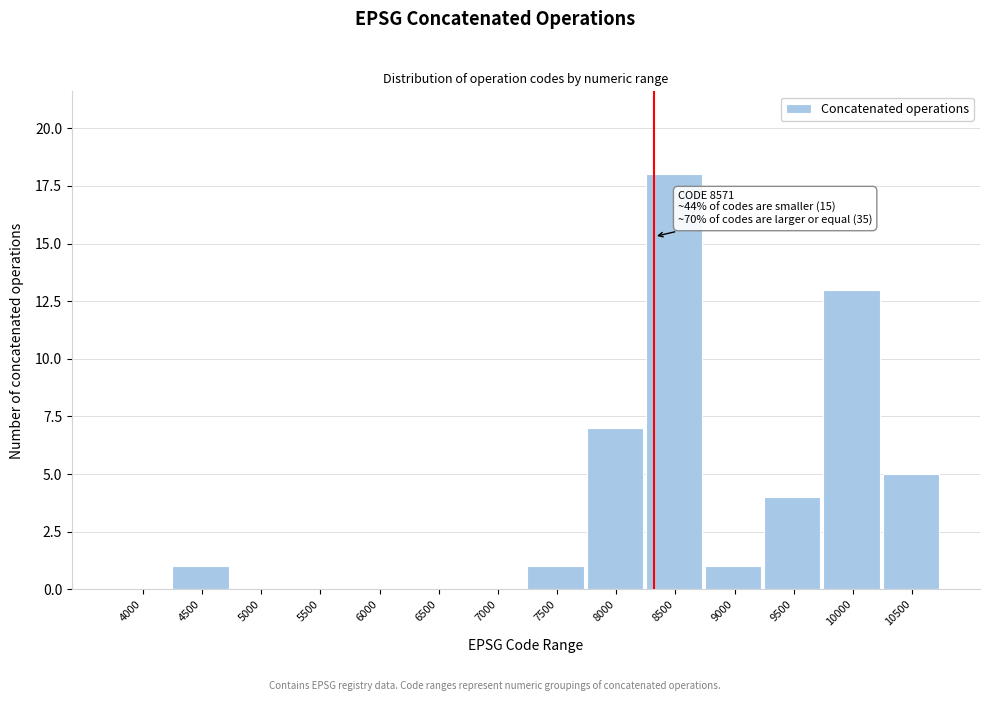

Reading left to right, list all the values displayed in this chart.

4000=0	4500=1	5000=0	5500=0	6000=0	6500=0	7000=0	7500=1	8000=7	8500=18	9000=1	9500=4	10000=13	10500=5